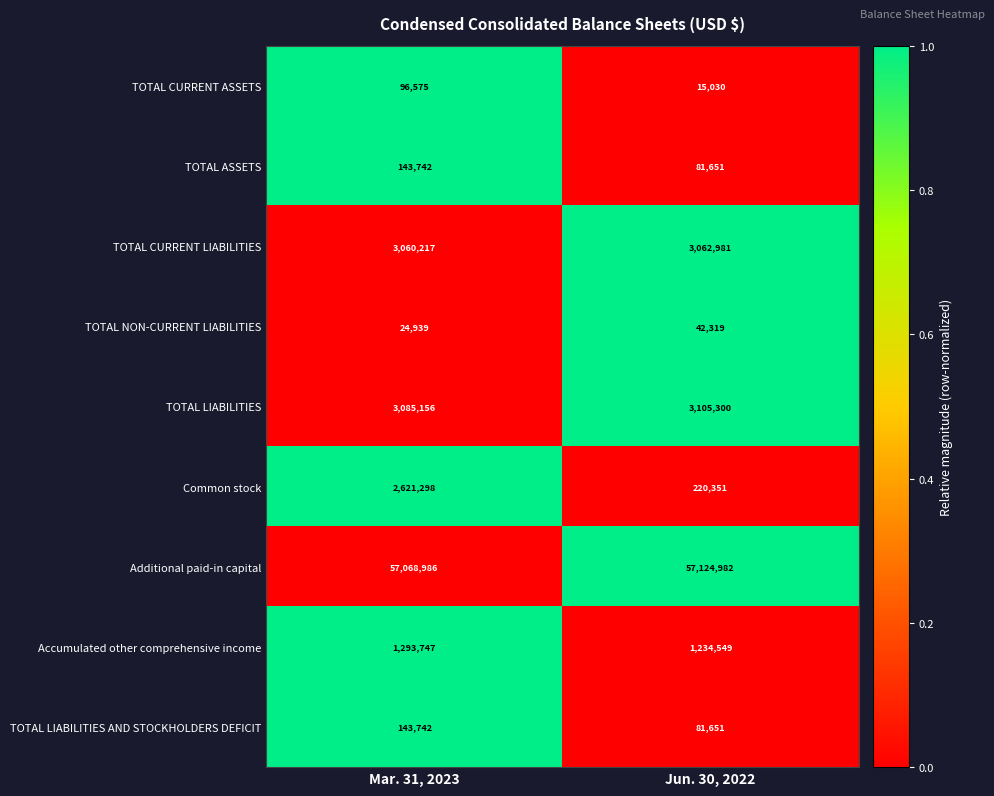

What is the approximate value of TOTAL ASSETS at Mar. 31, 2023, to the nearest 10?

143740